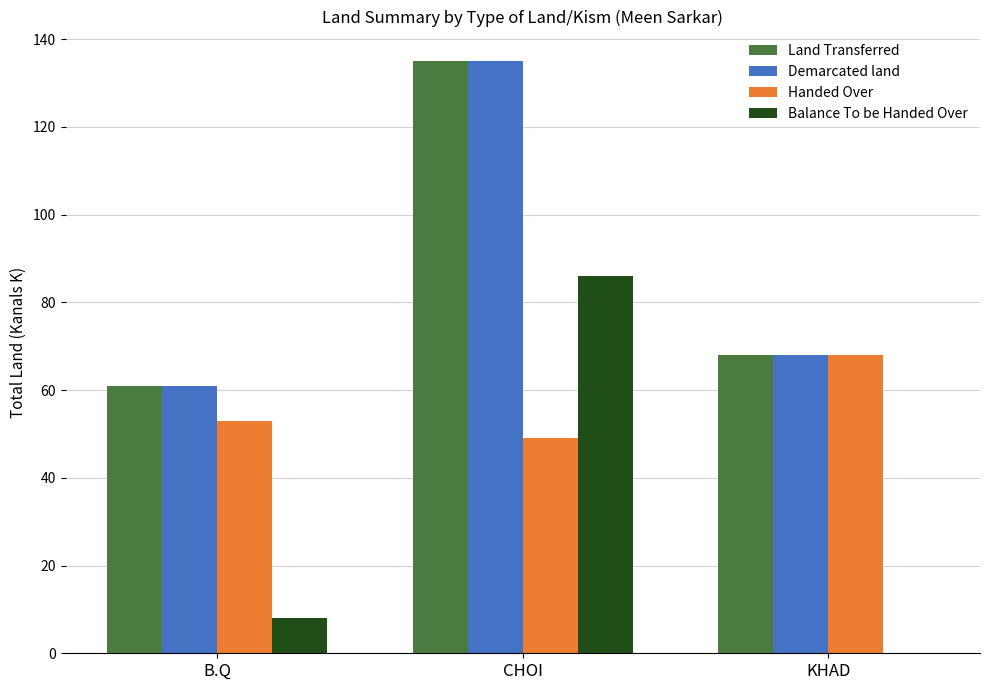

Reading left to right, list all the values displayed in this chart.

Land Transferred: 61	135	68
Demarcated land: 61	135	68
Handed Over: 53	49	68
Balance To be Handed Over: 8	86	0